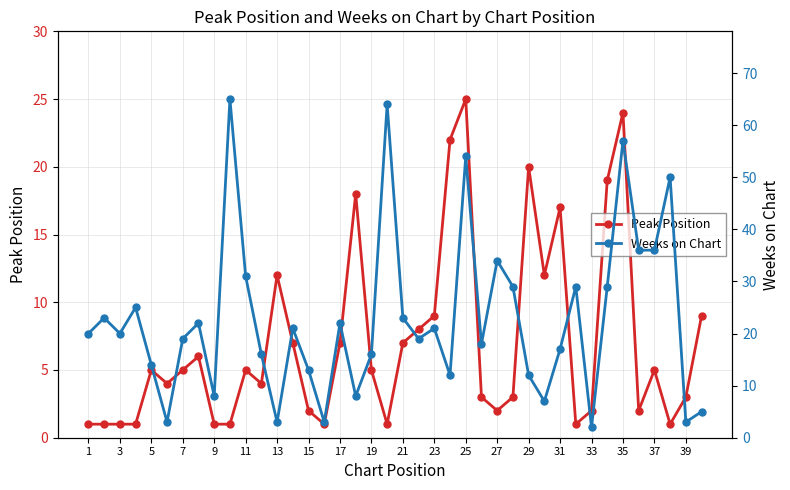

True or false: Peak Position has more than 0 points higher than both neighbors.

True